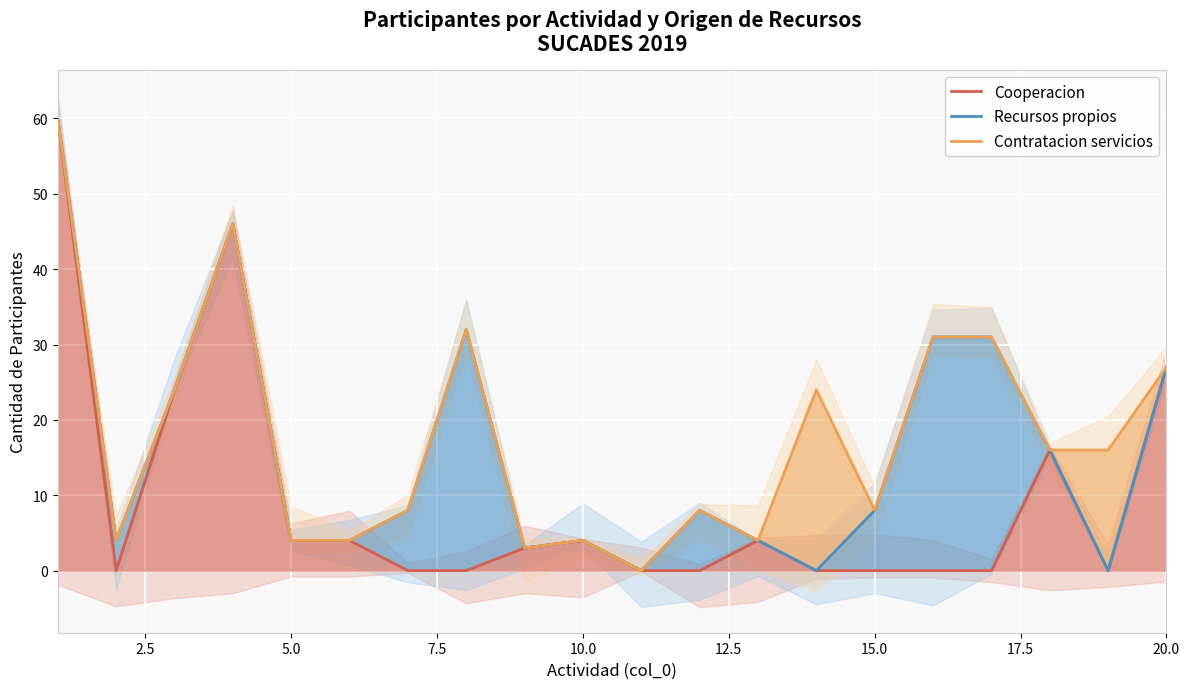

What is the maximum value for Cooperacion?

60